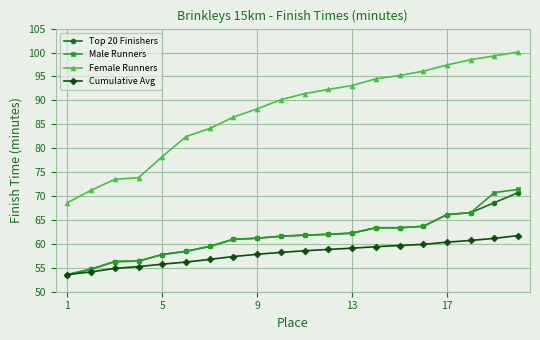

True or false: Male Runners and Female Runners cross at least once.

False